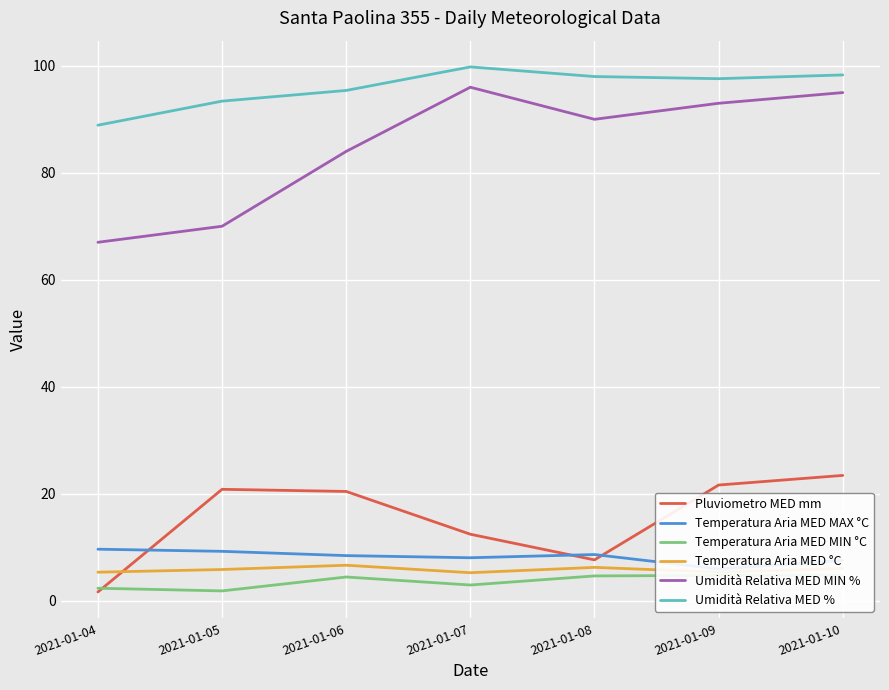

Which series has the largest range (max minus min)?

Umidità Relativa MED MIN %